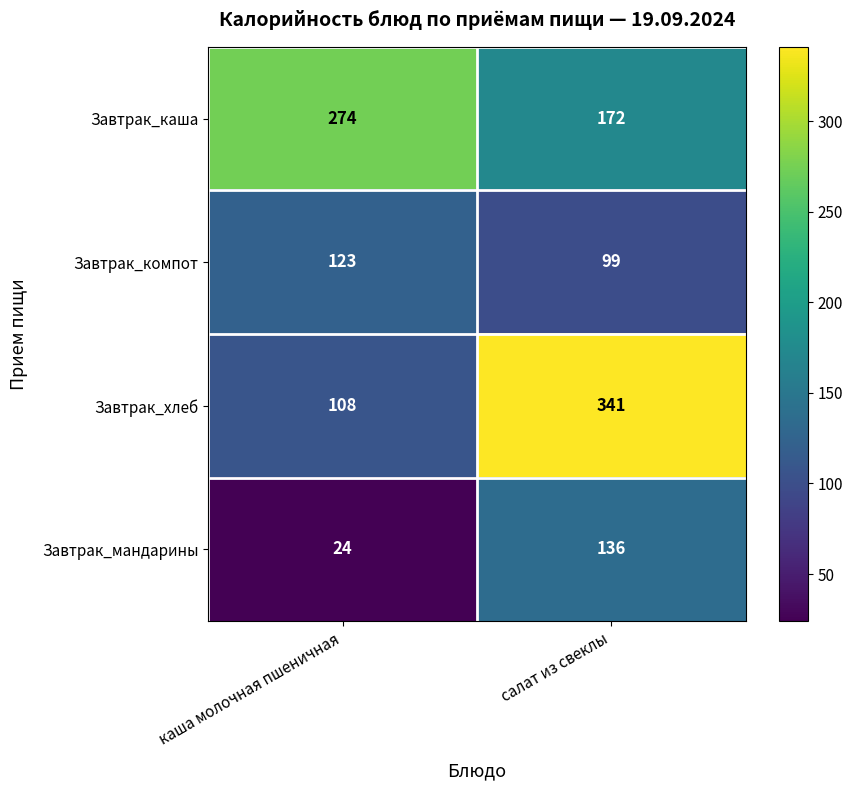

Rank the series at салат из свеклы from lowest to highest value.

Завтрак_компот, Завтрак_мандарины, Завтрак_каша, Завтрак_хлеб